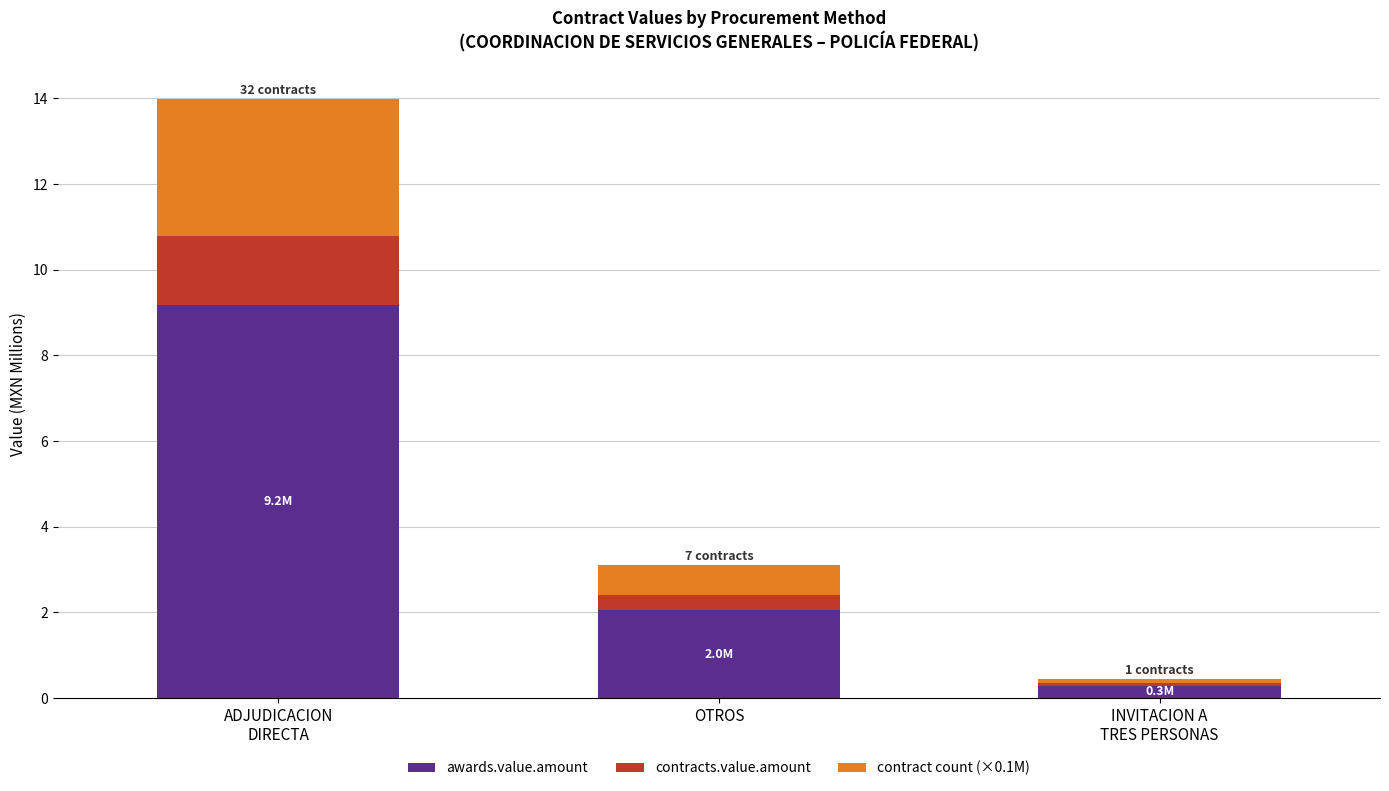

What is the difference between the maximum and second lowest values in the awards.value.amount series?

7.1